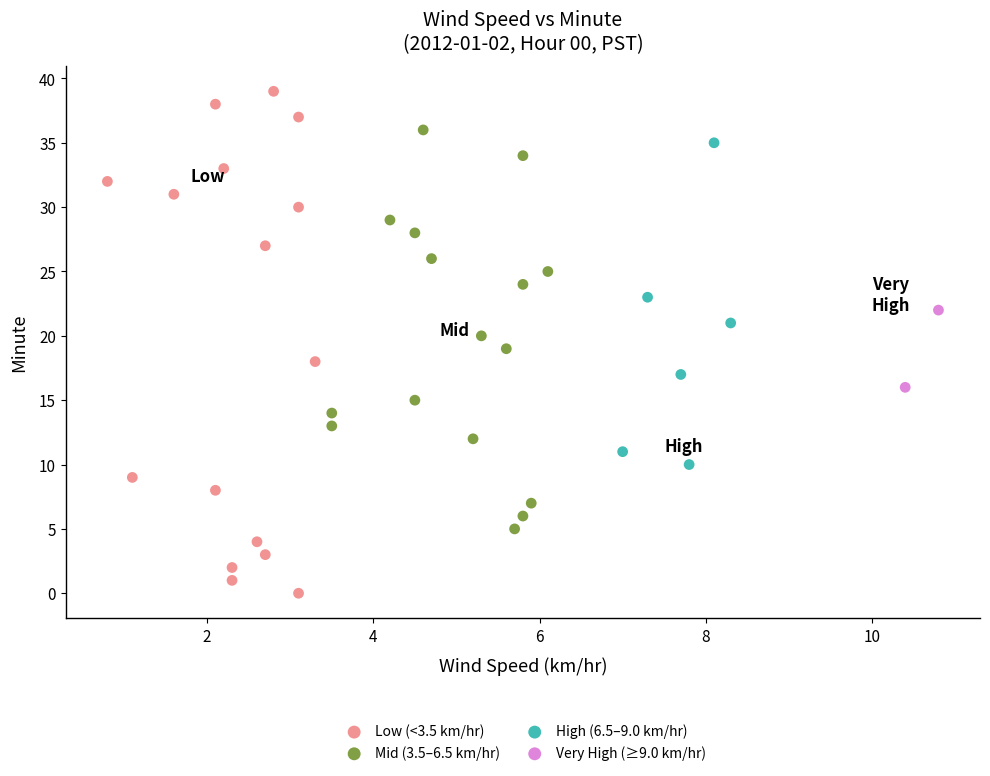

Which series contains the lowest Y value?

Low (<3.5 km/hr)